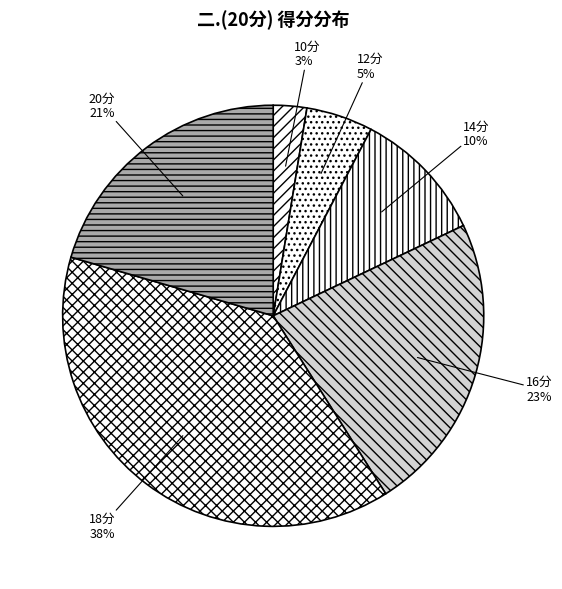

Which has a higher value, 20分 or 10分?

20分